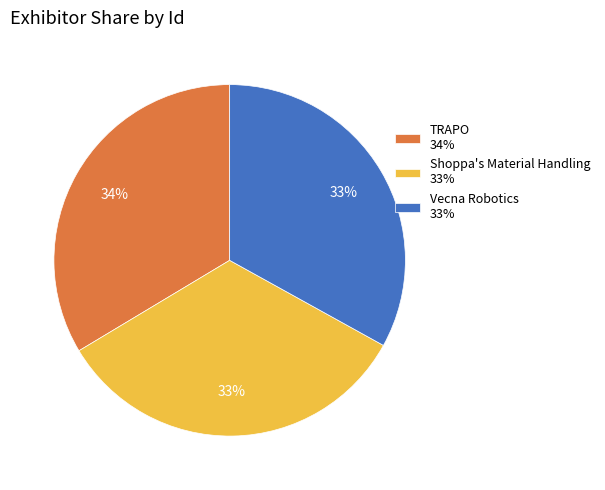

Is there a majority slice in this chart?

No